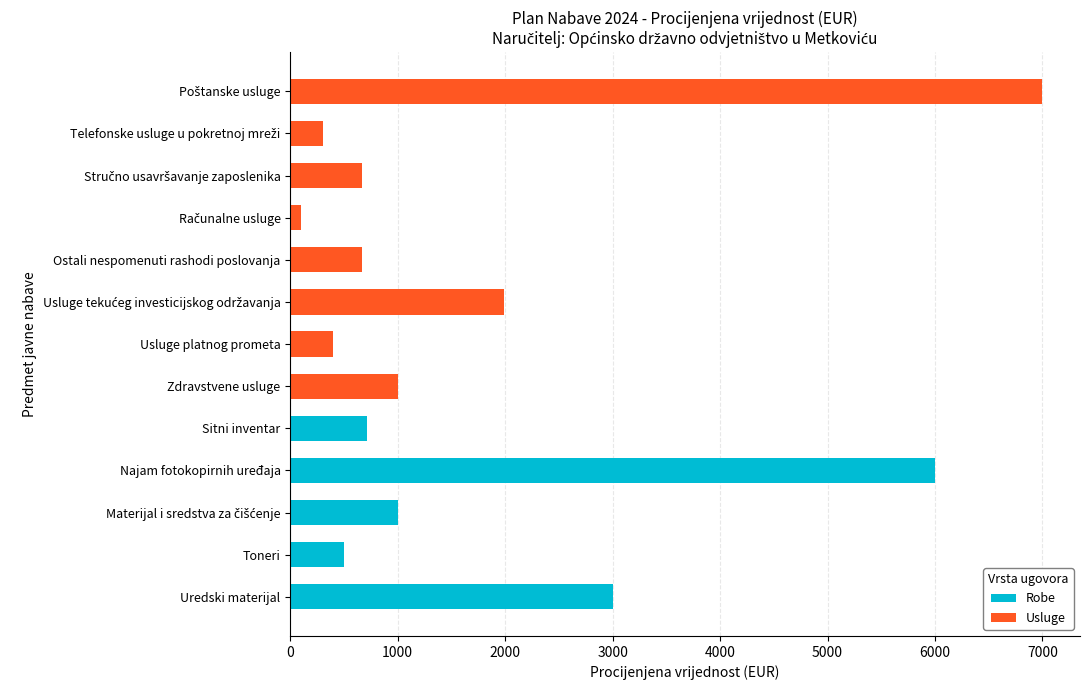

What is the total value across all series at Usluge platnog prometa?

400.0